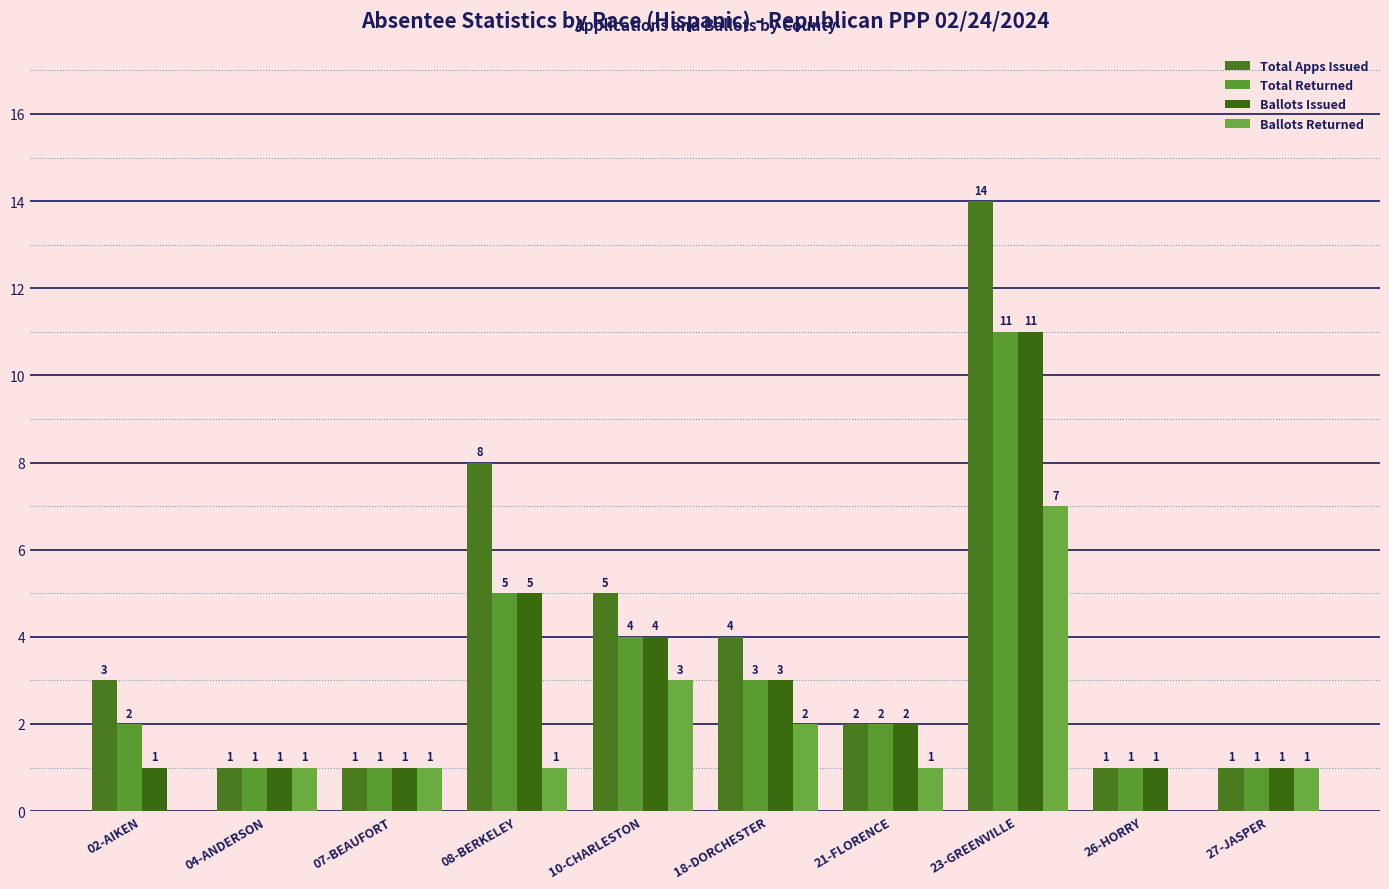

How many categories are shown in the chart?

10